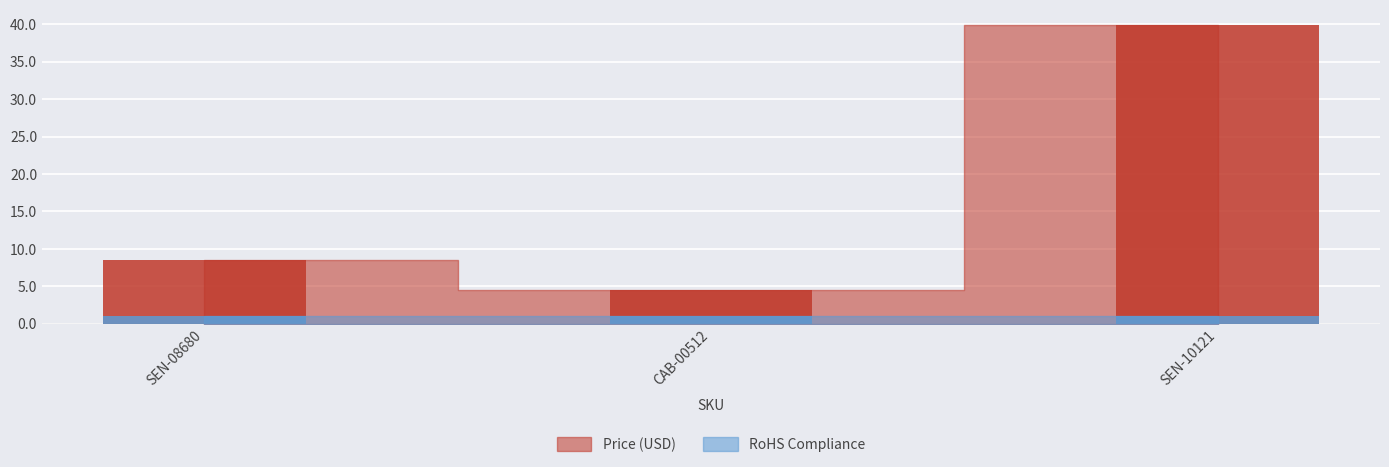

What is the sum of all values?

53.0